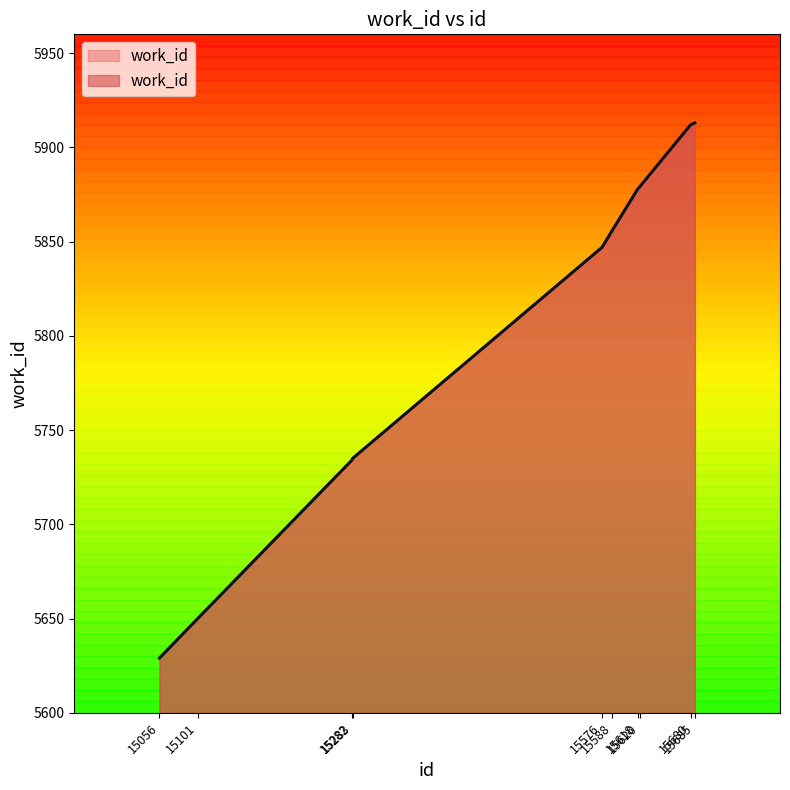

Between 15620 and 15283, which is larger?

15620